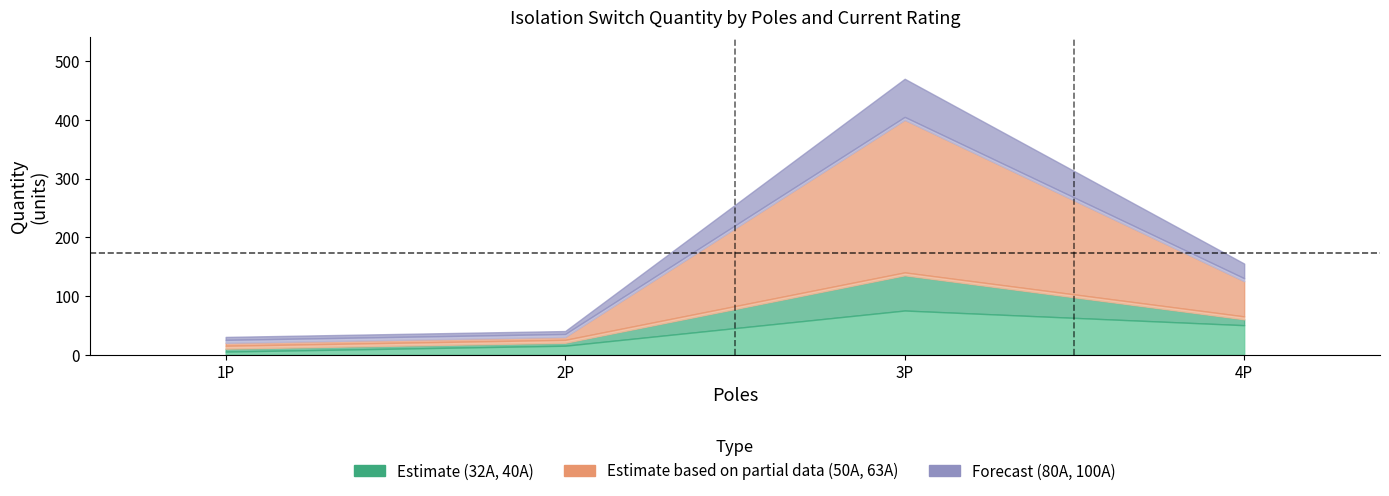

True or false: 63A and 32A intersect in this chart.

True